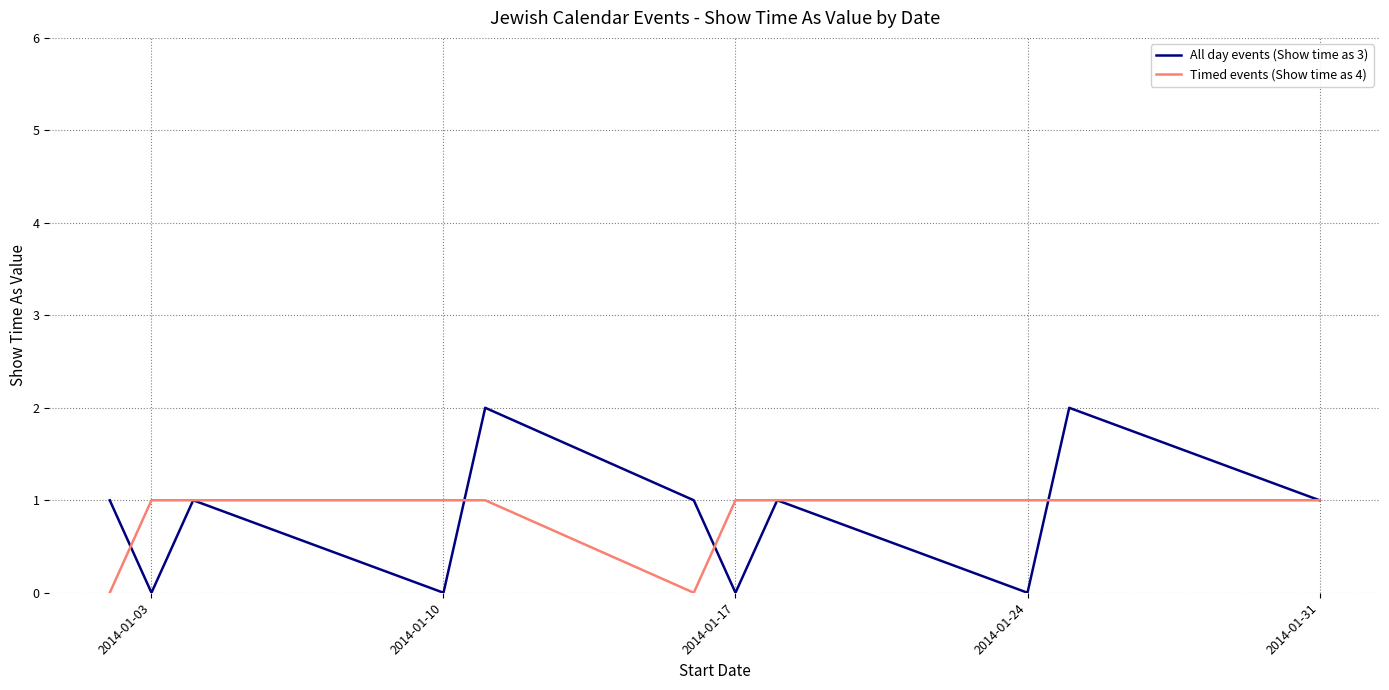

List the series in order of their peak value, highest first.

All day events (Show time as 3), Timed events (Show time as 4)